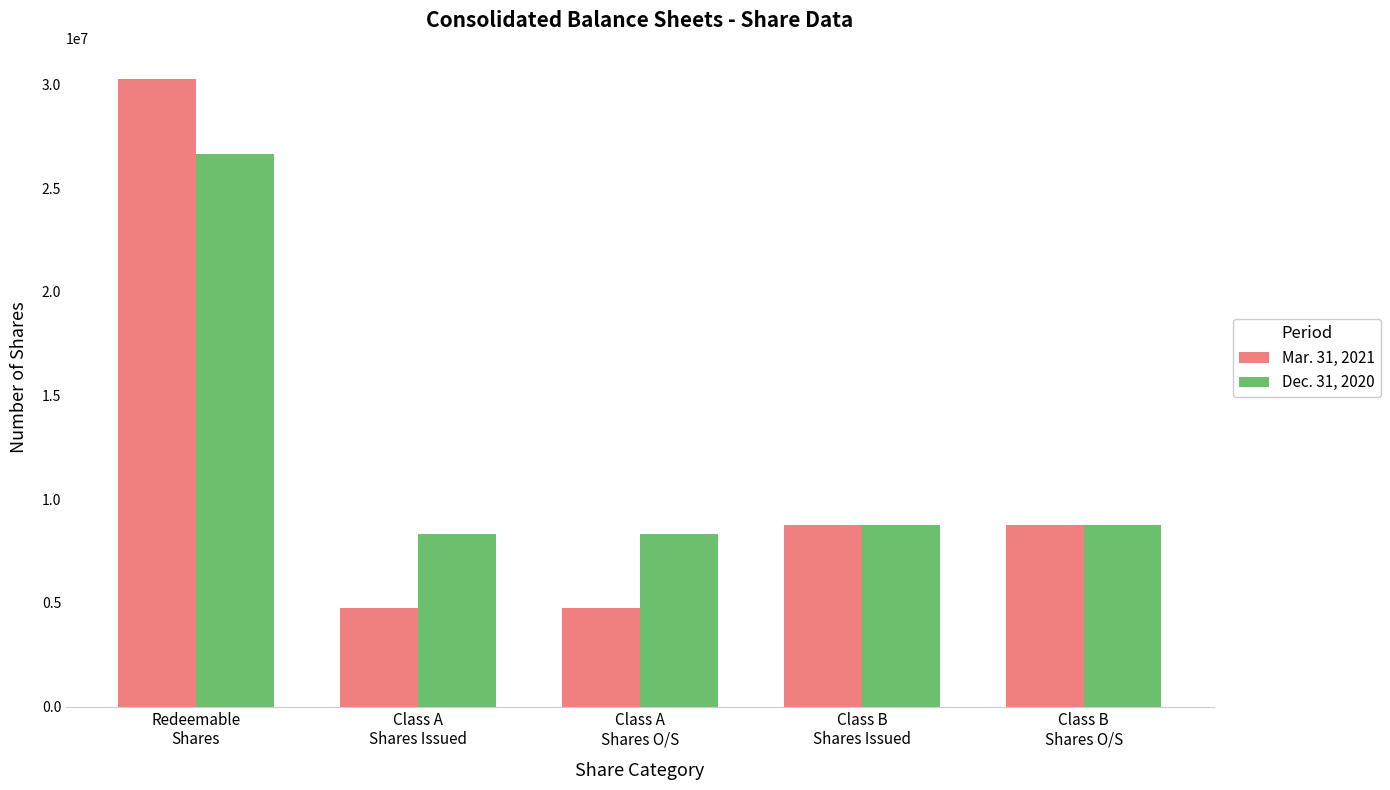

What is the minimum value for Dec. 31, 2020?

8324377